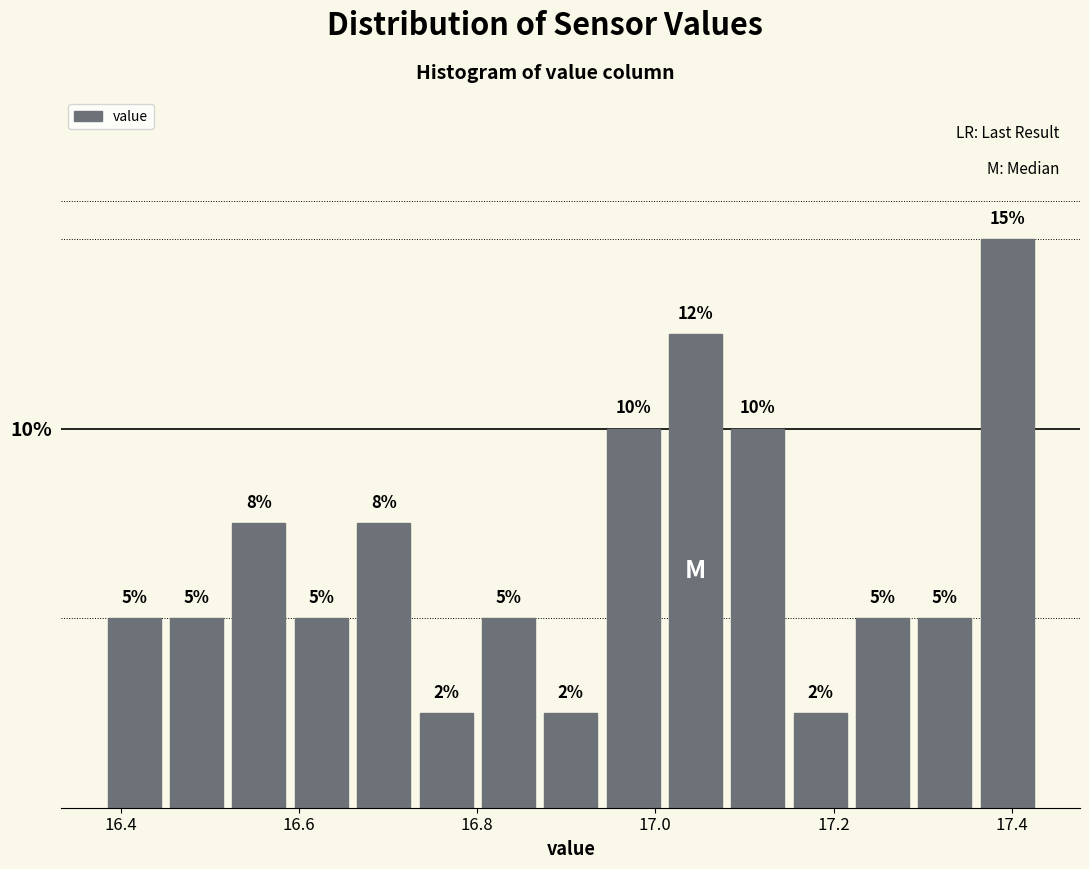

Read against the x-axis, roughly where is the centre of the tallest bar?

17.40